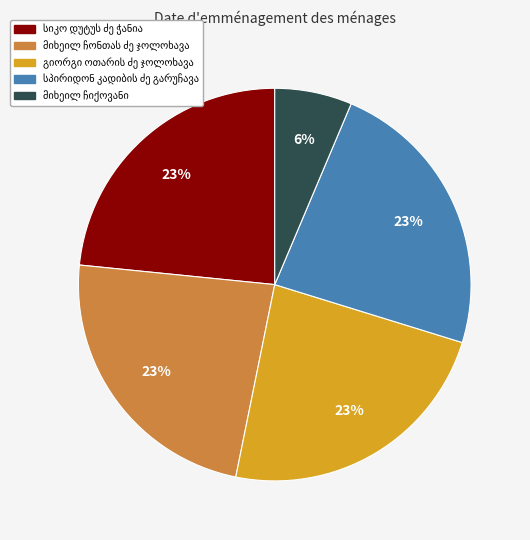

Does any single category account for the majority?

No